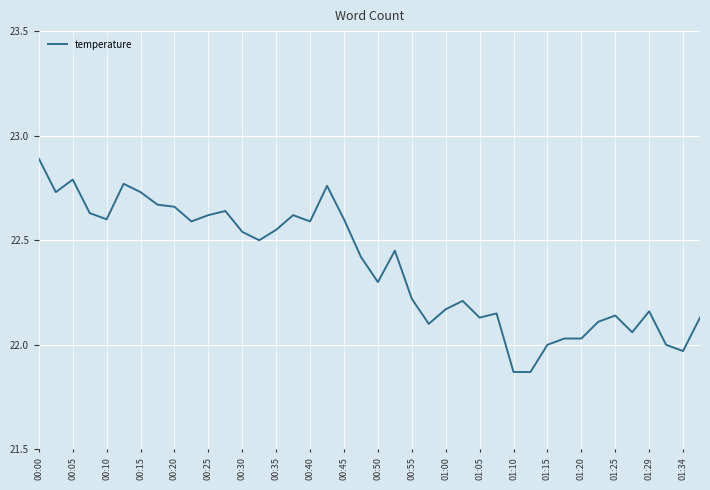

What is the greatest value displayed?

22.9